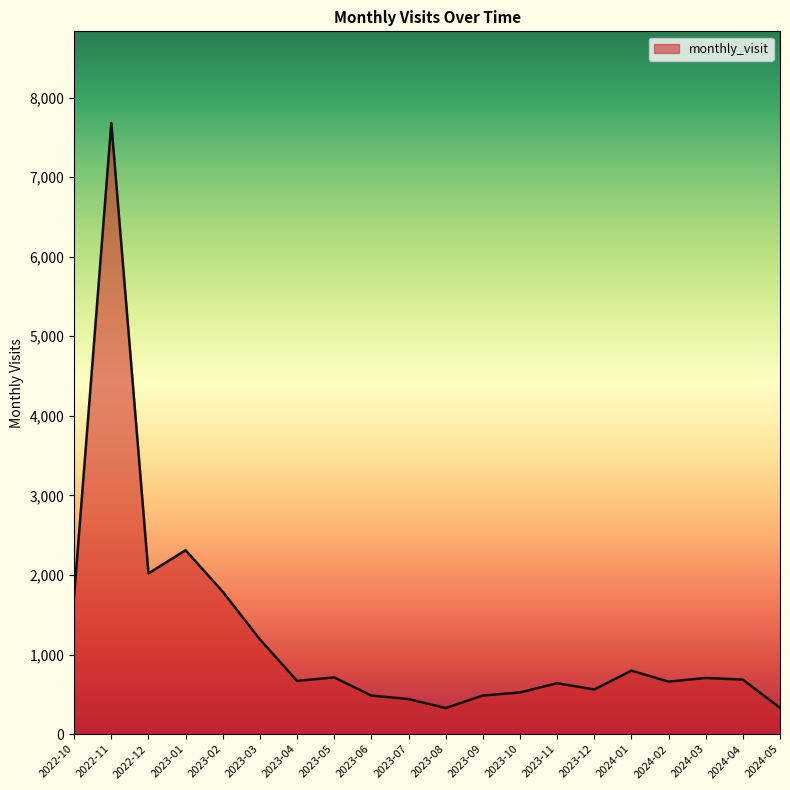

Which label corresponds to the largest value in the chart?

2022-11